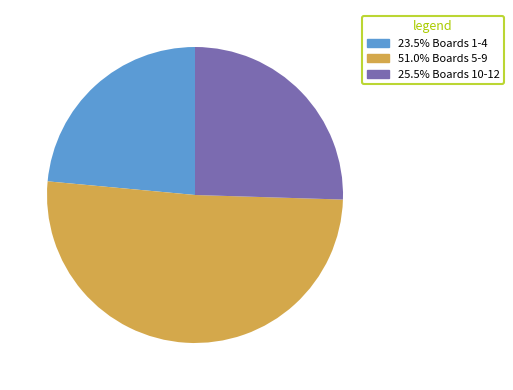

Approximately how many times larger is the value at 25.5% Boards 10-12 compared to 51.0% Boards 5-9?

0.5